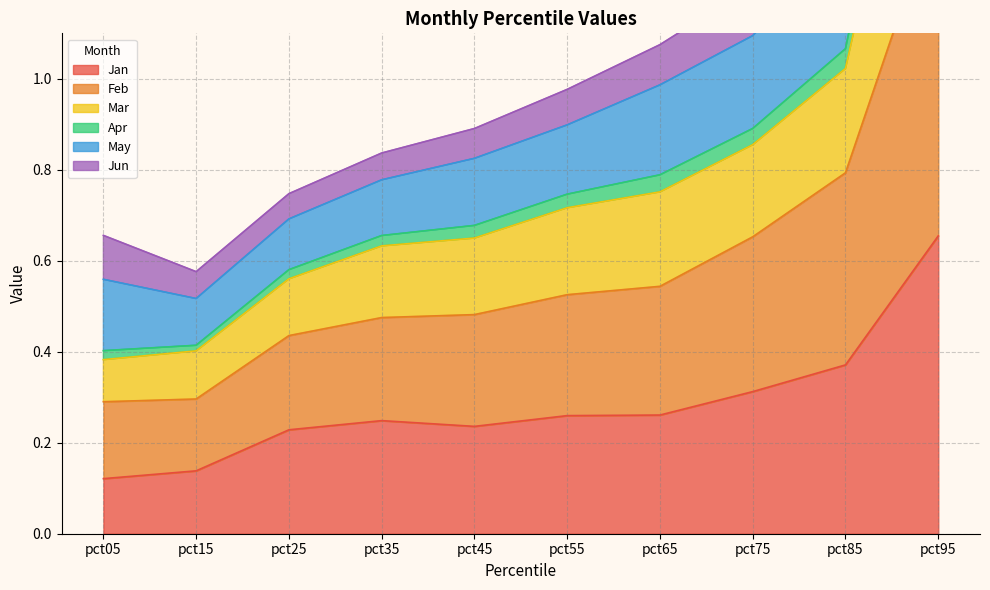

At which label does Jan reach its peak?

pct95